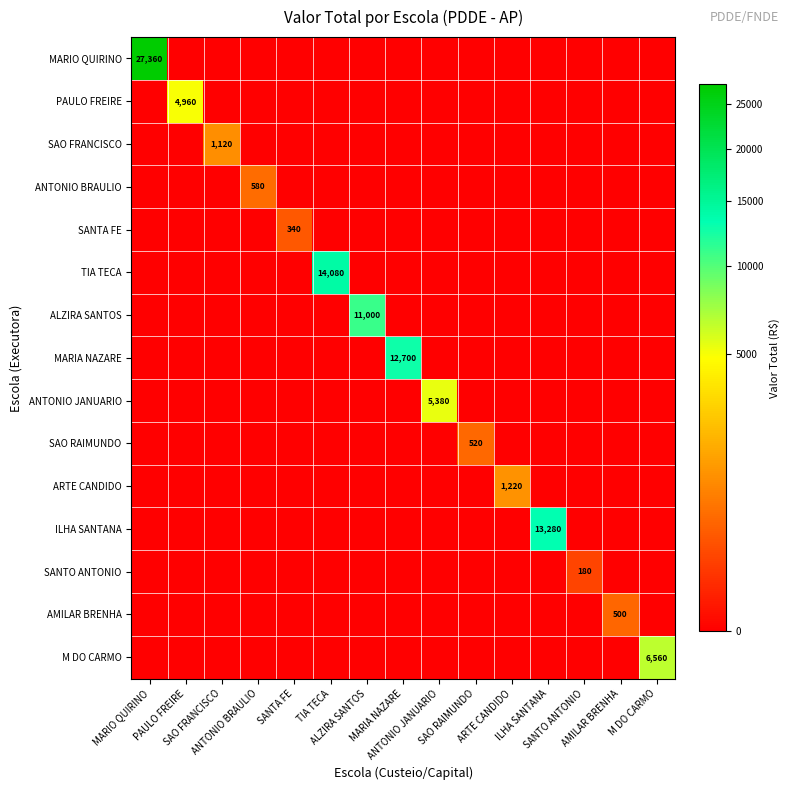

How many values in ANTONIO JANUARIO are above zero?

1